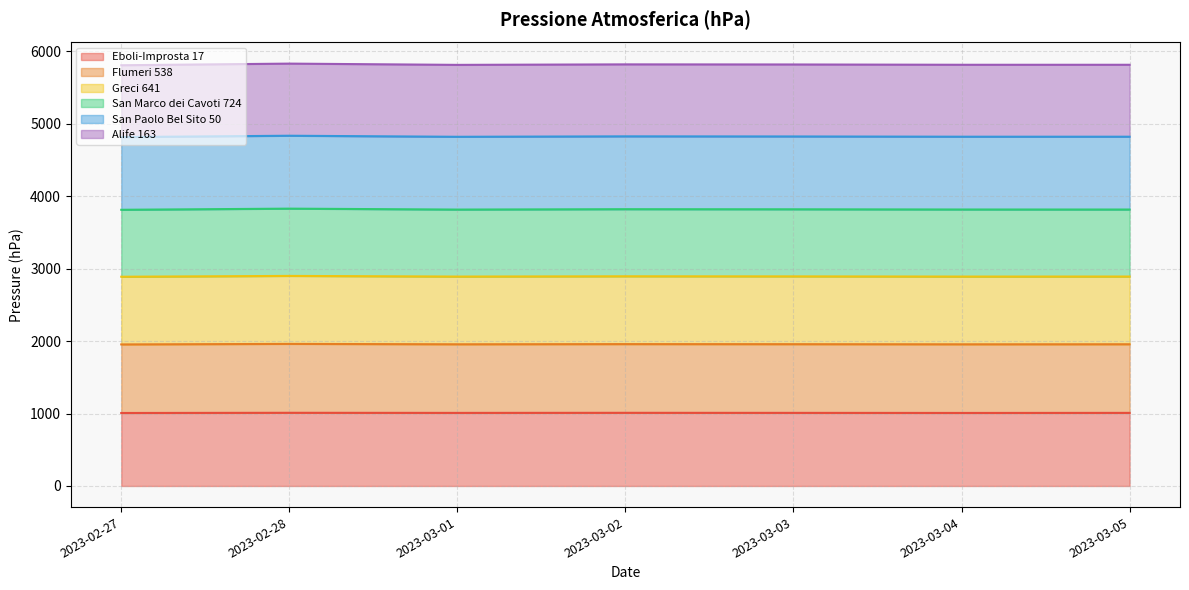

Rank the categories by Greci 641 value from highest to lowest.

2023-02-28, 2023-03-02, 2023-03-03, 2023-03-05, 2023-03-01, 2023-03-04, 2023-02-27